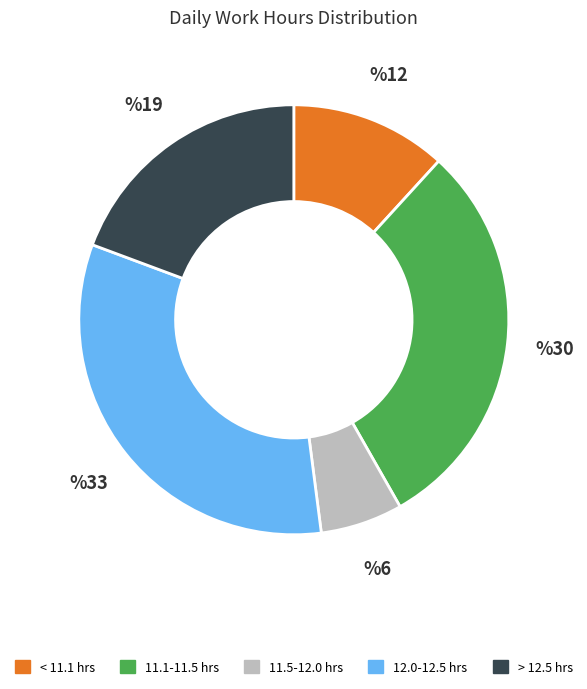

How many segments does this pie chart have?

5